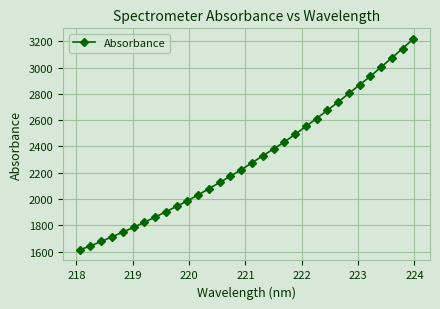

What is the minimum value shown in the chart?

1613.5